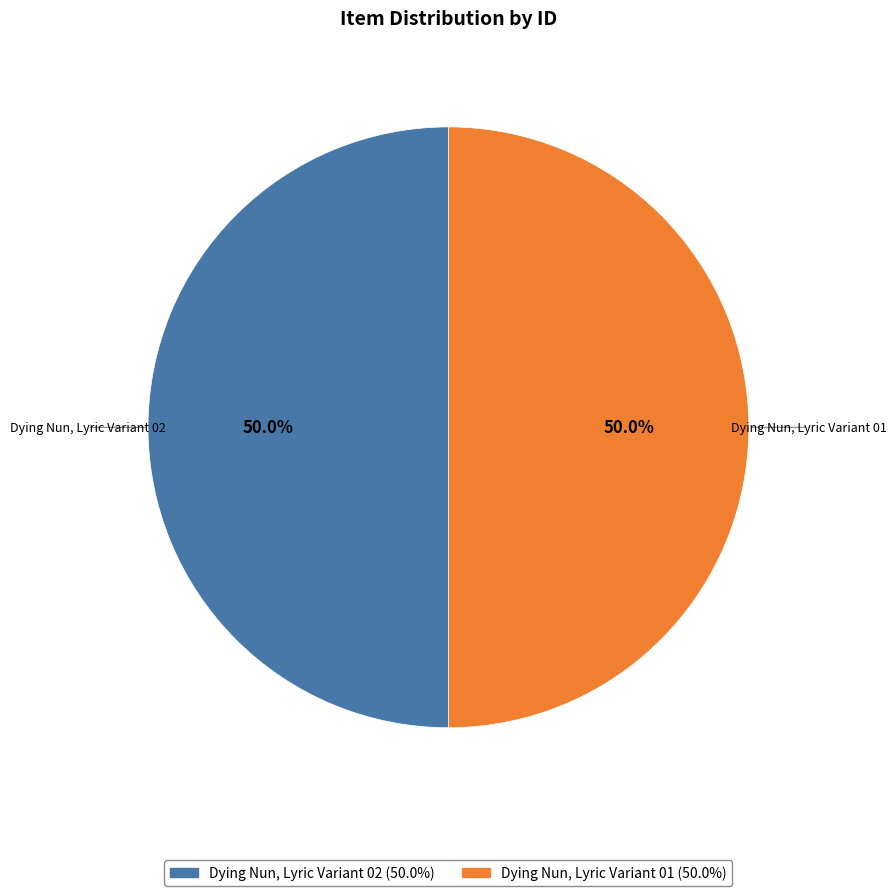

The Dying Nun, Lyric Variant 02 slice represents 60% of the pie. True or false?

False